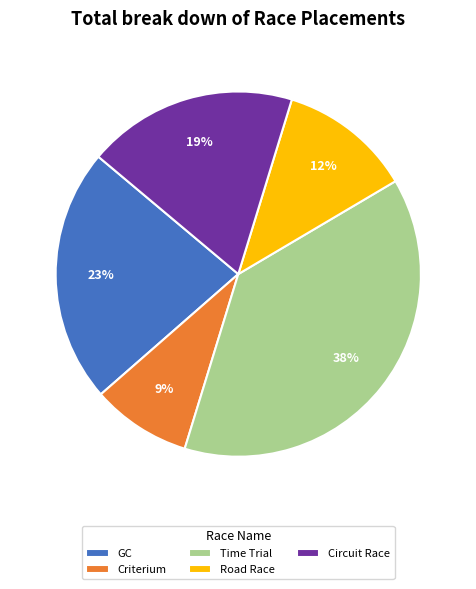

How many segments does this pie chart have?

5